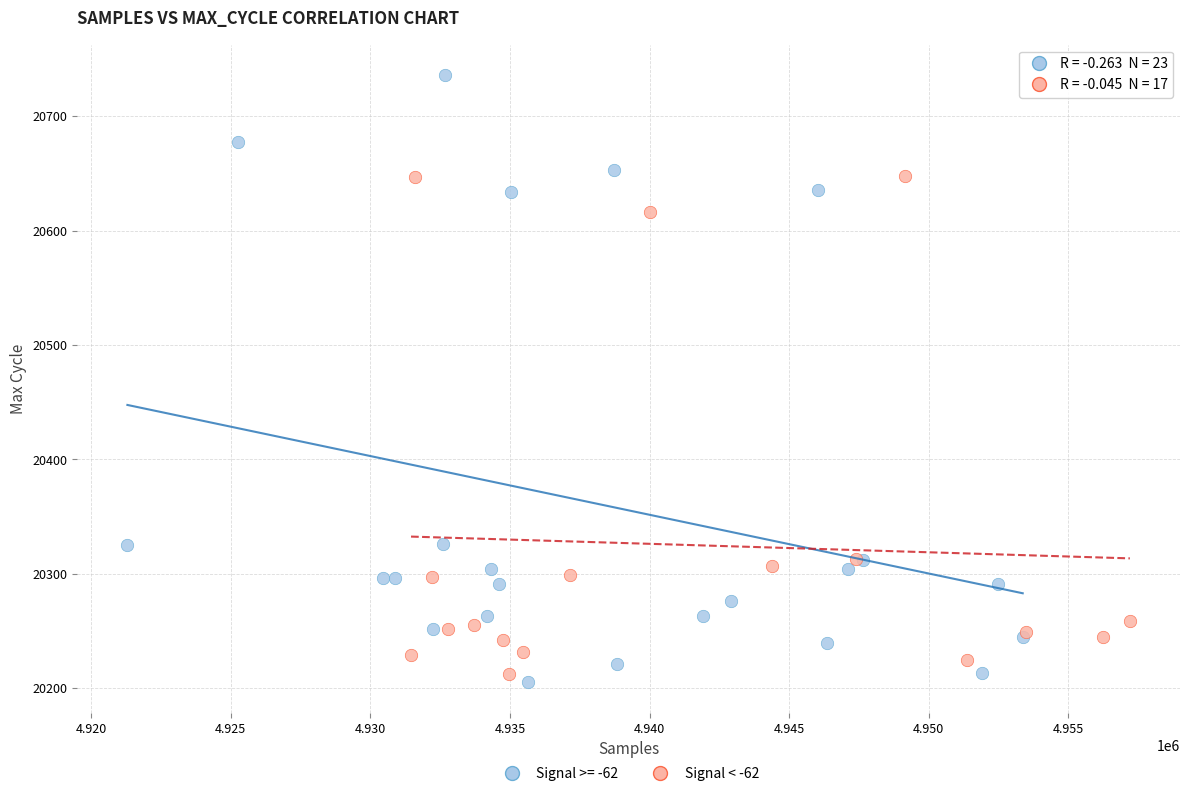

Which series contains the highest Y value?

Signal >= -62